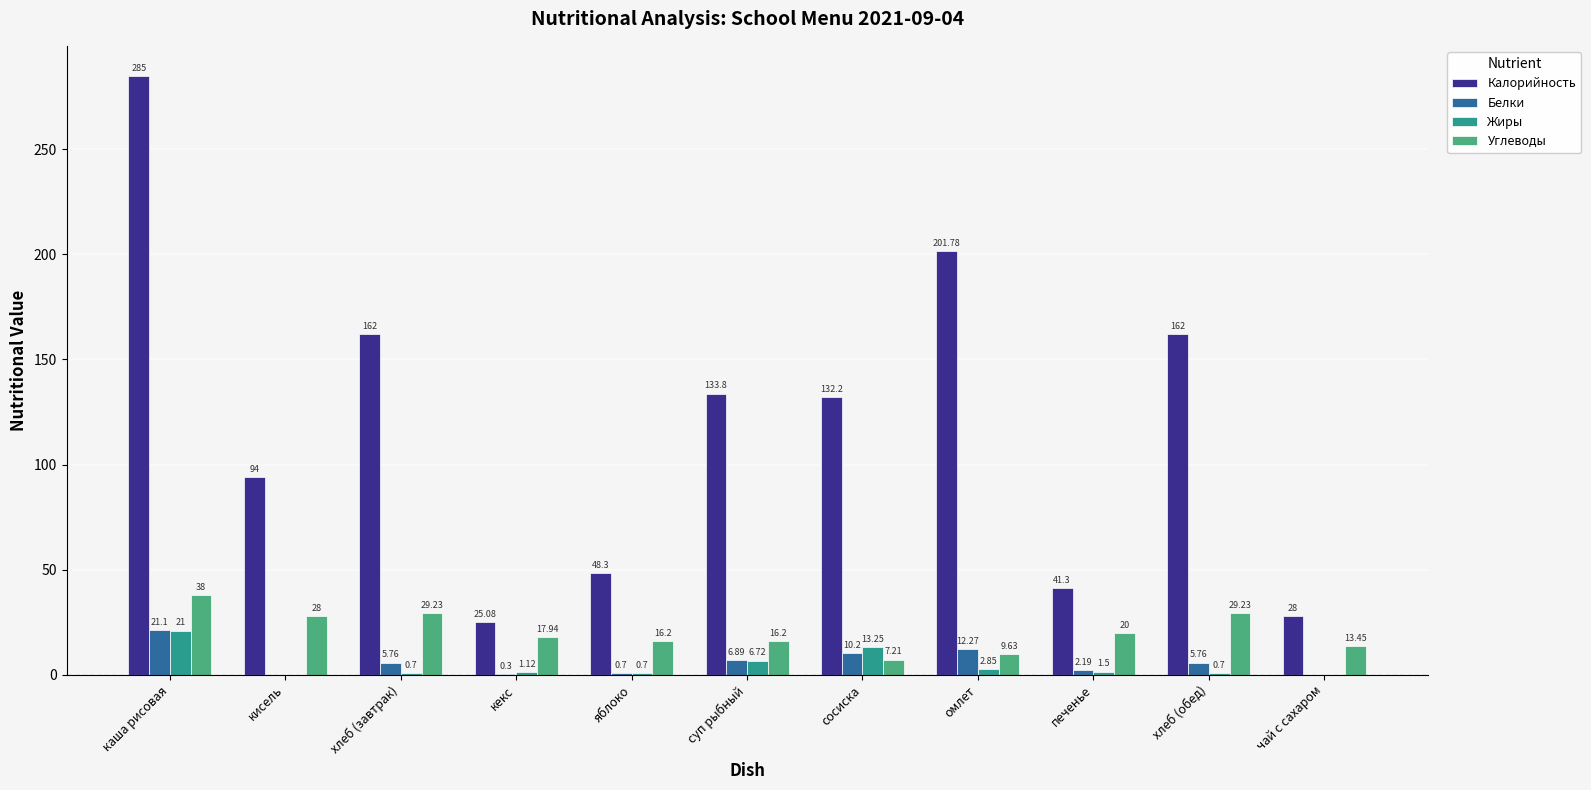

What is the sum of the Калорийность values at омлет and печенье?

243.1